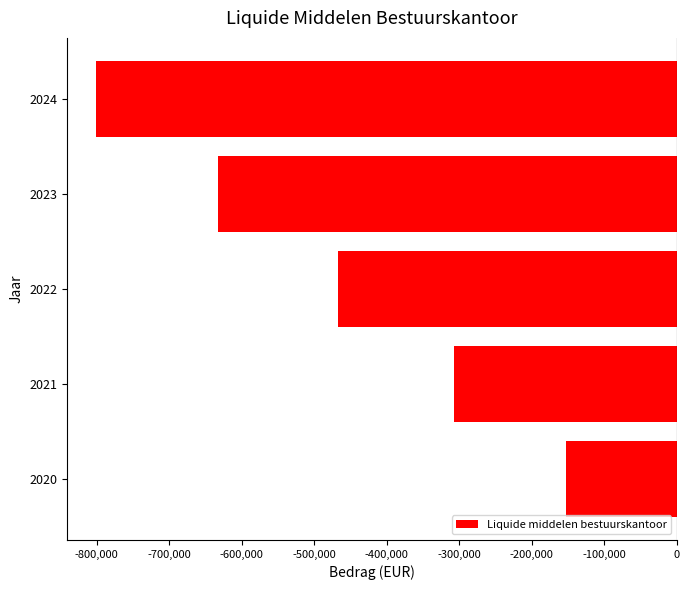

At which category does the chart reach its minimum across all series?

2024